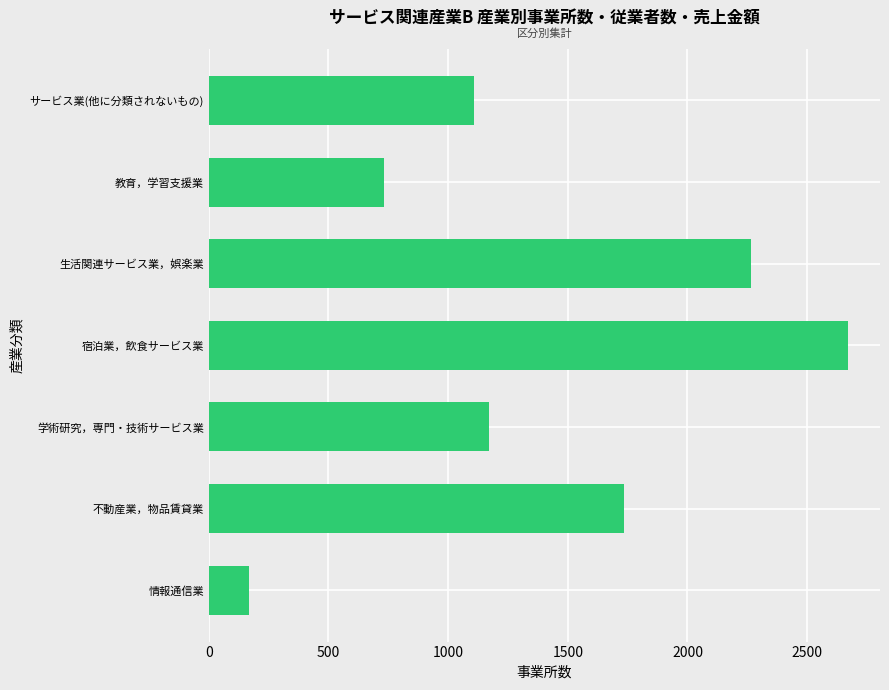

Reading bottom to top, extract all data points from this chart.

情報通信業=168	不動産業，物品賃貸業=1735	学術研究，専門・技術サービス業=1170	宿泊業，飲食サービス業=2671	生活関連サービス業，娯楽業=2266	教育，学習支援業=730	サービス業(他に分類されないもの)=1109